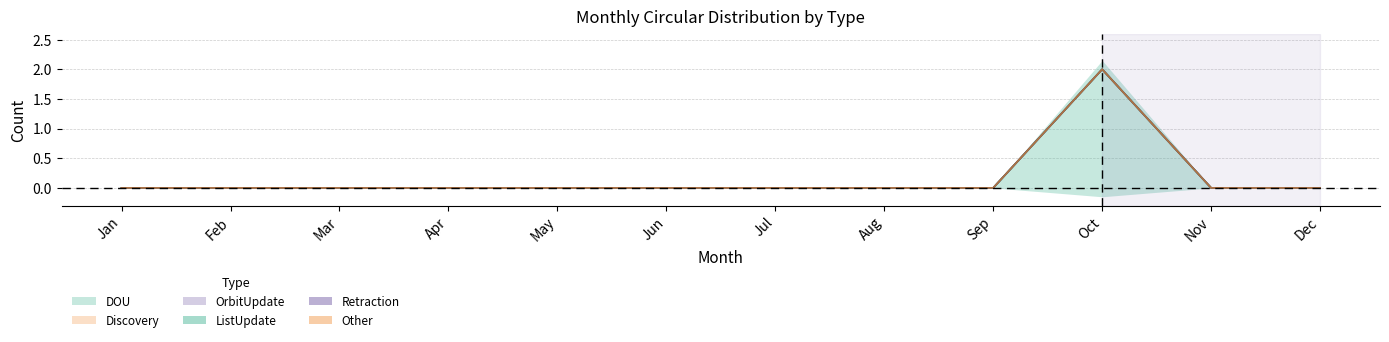

What are all the series names shown in the legend?

DOU, Discovery, OrbitUpdate, ListUpdate, Retraction, Other